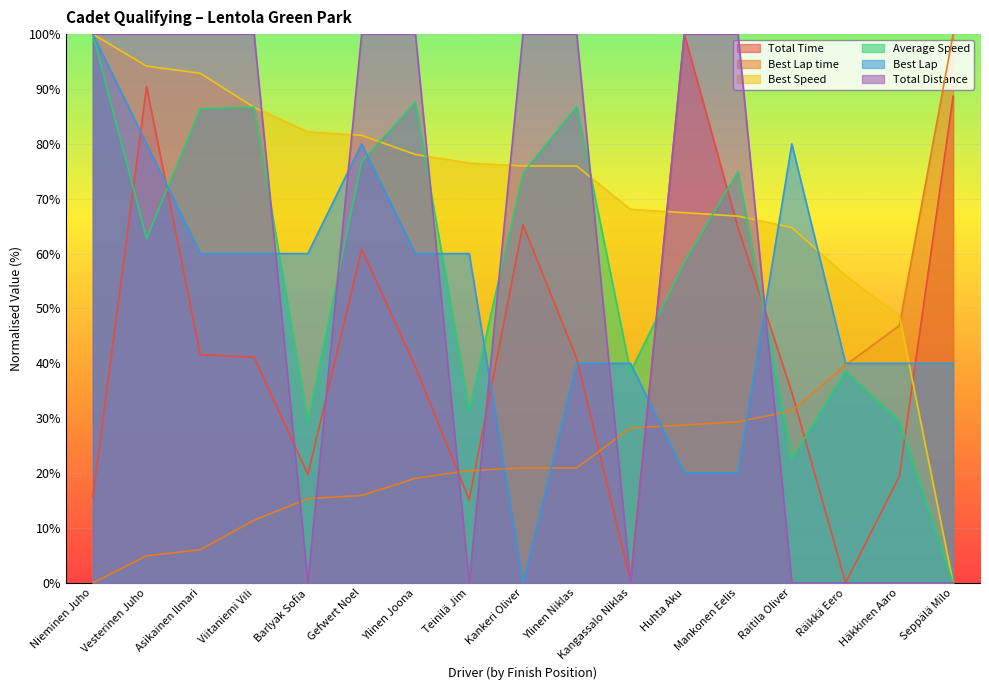

Reading left to right, what are all the values shown in this chart?

Total Time: Nieminen Juho=15.7	Vesterinen Juho=90.4	Asikainen Ilmari=41.6	Viitaniemi Vili=41.1	Barlyak Sofia=19.8	Gefwert Noel=60.8	Ylinen Joona=39.4	Teinilä Jim=15.1	Kankeri Oliver=65.3	Ylinen Niklas=40.9	Kangassalo Niklas=0.3	Huhta Aku=100.0	Mankonen Eelis=64.7	Raitila Oliver=34.7	Räikkä Eero=0.0	Häkkinen Aaro=19.4	Seppälä Milo=88.7
Best Lap time: Nieminen Juho=0.0	Vesterinen Juho=4.9	Asikainen Ilmari=6.1	Viitaniemi Vili=11.4	Barlyak Sofia=15.4	Gefwert Noel=15.9	Ylinen Joona=19.0	Teinilä Jim=20.5	Kankeri Oliver=20.9	Ylinen Niklas=21.0	Kangassalo Niklas=28.2	Huhta Aku=28.8	Mankonen Eelis=29.4	Raitila Oliver=31.3	Räikkä Eero=39.7	Häkkinen Aaro=46.9	Seppälä Milo=100.0
Best Speed: Nieminen Juho=100.0	Vesterinen Juho=94.2	Asikainen Ilmari=92.9	Viitaniemi Vili=86.7	Barlyak Sofia=82.2	Gefwert Noel=81.5	Ylinen Joona=78.1	Teinilä Jim=76.5	Kankeri Oliver=76.0	Ylinen Niklas=75.9	Kangassalo Niklas=68.1	Huhta Aku=67.5	Mankonen Eelis=66.8	Raitila Oliver=64.8	Räikkä Eero=56.0	Häkkinen Aaro=48.7	Seppälä Milo=0.0
Average Speed: Nieminen Juho=100.0	Vesterinen Juho=62.8	Asikainen Ilmari=86.4	Viitaniemi Vili=86.7	Barlyak Sofia=29.3	Gefwert Noel=76.8	Ylinen Joona=87.5	Teinilä Jim=31.4	Kankeri Oliver=74.7	Ylinen Niklas=86.8	Kangassalo Niklas=38.5	Huhta Aku=58.4	Mankonen Eelis=74.9	Raitila Oliver=22.6	Räikkä Eero=38.6	Häkkinen Aaro=29.5	Seppälä Milo=0.0
Best Lap: Nieminen Juho=100.0	Vesterinen Juho=80.0	Asikainen Ilmari=60.0	Viitaniemi Vili=60.0	Barlyak Sofia=60.0	Gefwert Noel=80.0	Ylinen Joona=60.0	Teinilä Jim=60.0	Kankeri Oliver=0.0	Ylinen Niklas=40.0	Kangassalo Niklas=40.0	Huhta Aku=20.0	Mankonen Eelis=20.0	Raitila Oliver=80.0	Räikkä Eero=40.0	Häkkinen Aaro=40.0	Seppälä Milo=40.0
Total Distance: Nieminen Juho=100.0	Vesterinen Juho=100.0	Asikainen Ilmari=100.0	Viitaniemi Vili=100.0	Barlyak Sofia=0.0	Gefwert Noel=100.0	Ylinen Joona=100.0	Teinilä Jim=0.0	Kankeri Oliver=100.0	Ylinen Niklas=100.0	Kangassalo Niklas=0.0	Huhta Aku=100.0	Mankonen Eelis=100.0	Raitila Oliver=0.0	Räikkä Eero=0.0	Häkkinen Aaro=0.0	Seppälä Milo=0.0